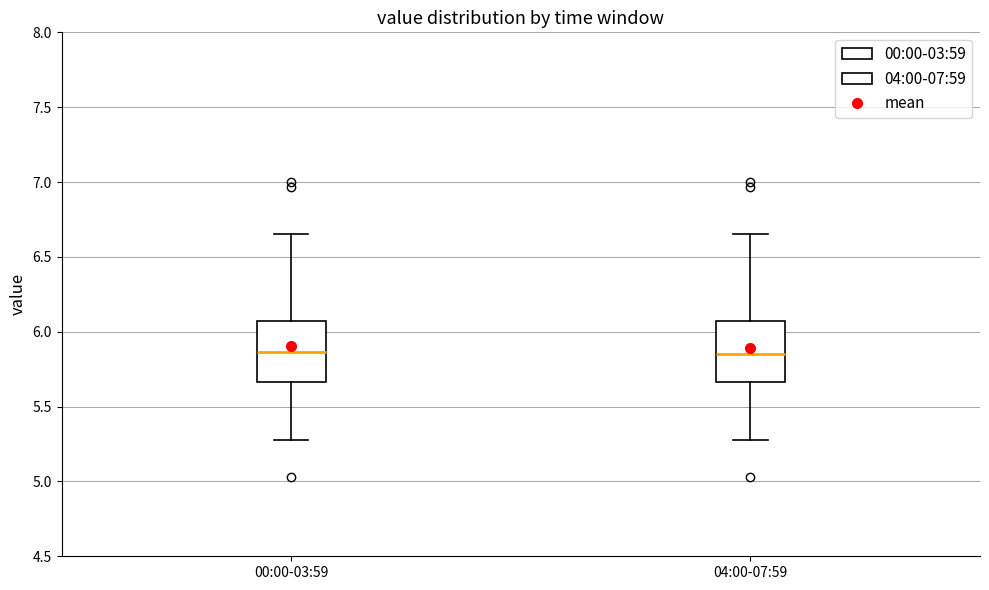

Reading left to right, transcribe this box plot: for each box, give where its median line is, the range the box spans, and where its two whiskers end, as read against the y-axis. The values are not printed on the chart, so give them approximately, as read against the axis.

00:00-03:59: median 5.85, box 5.65 to 6.05, whiskers 5.30 to 6.65
04:00-07:59: median 5.85, box 5.65 to 6.05, whiskers 5.30 to 6.65